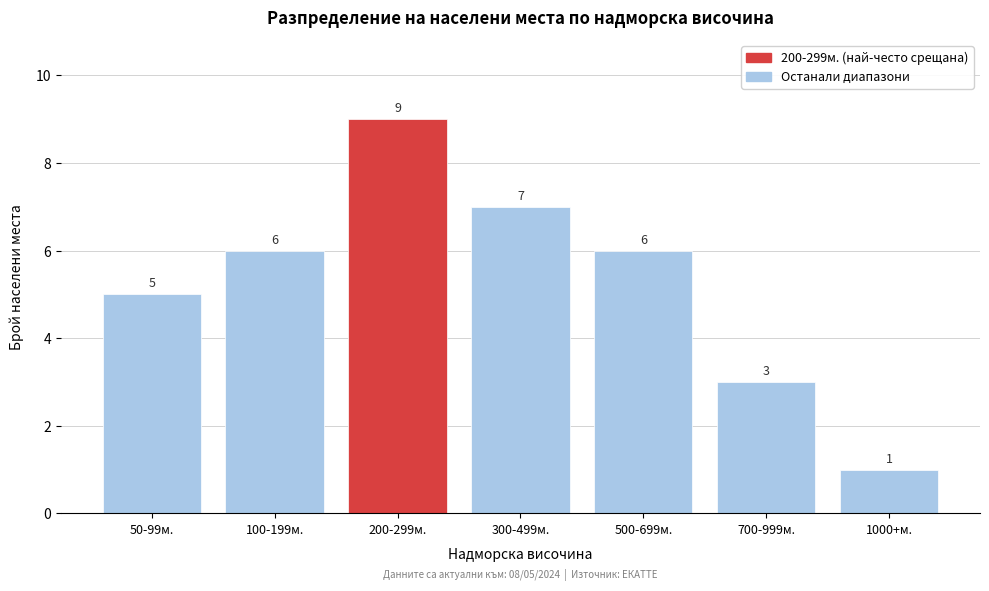

Reading left to right, extract all data points from this chart.

5	6	9	7	6	3	1